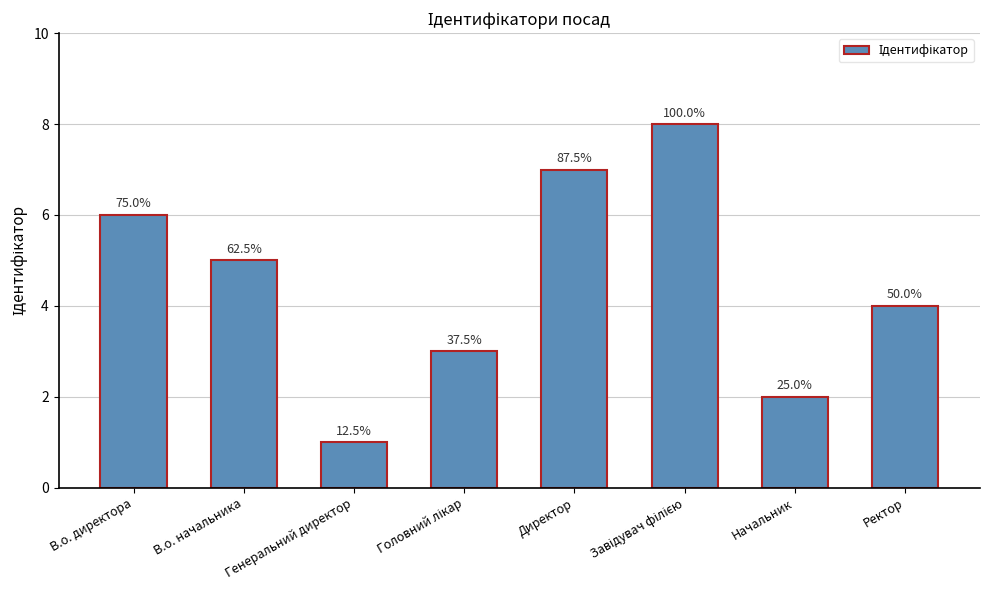

What is the average value?

4